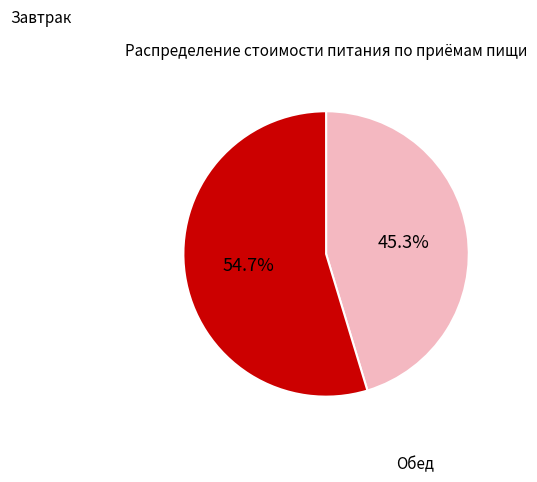

Count the number of slices in the pie.

2